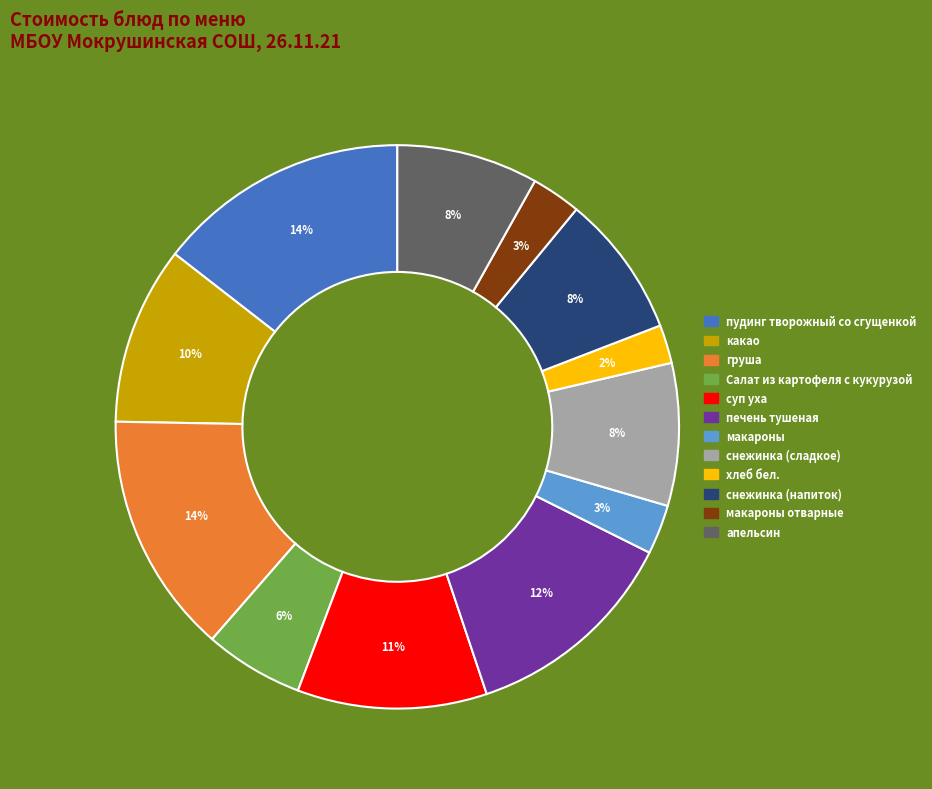

Is there any slice that represents more than half of the pie?

No